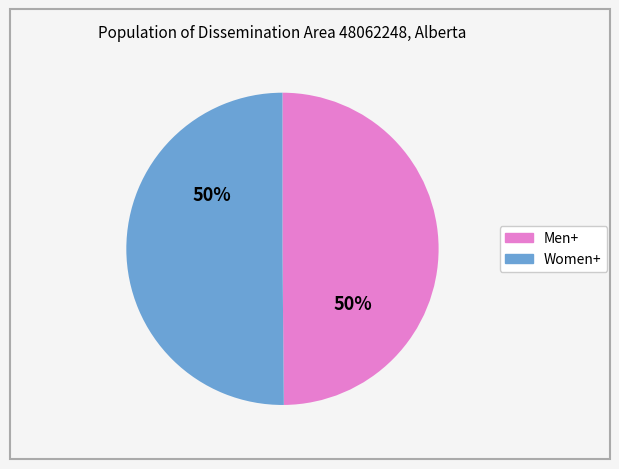

To the nearest percent, what portion does Women+ represent?

50%